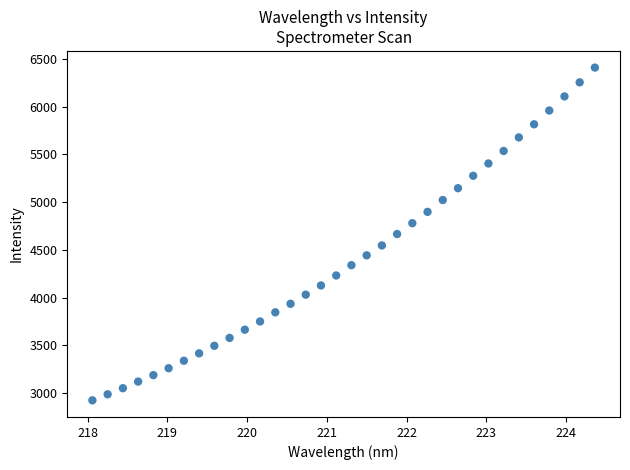

What is the range of Y values (max minus min)?

3486.0